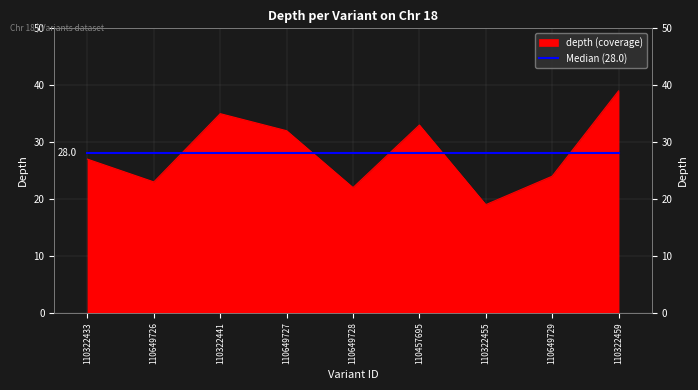

How many lines are shown in the chart?

1